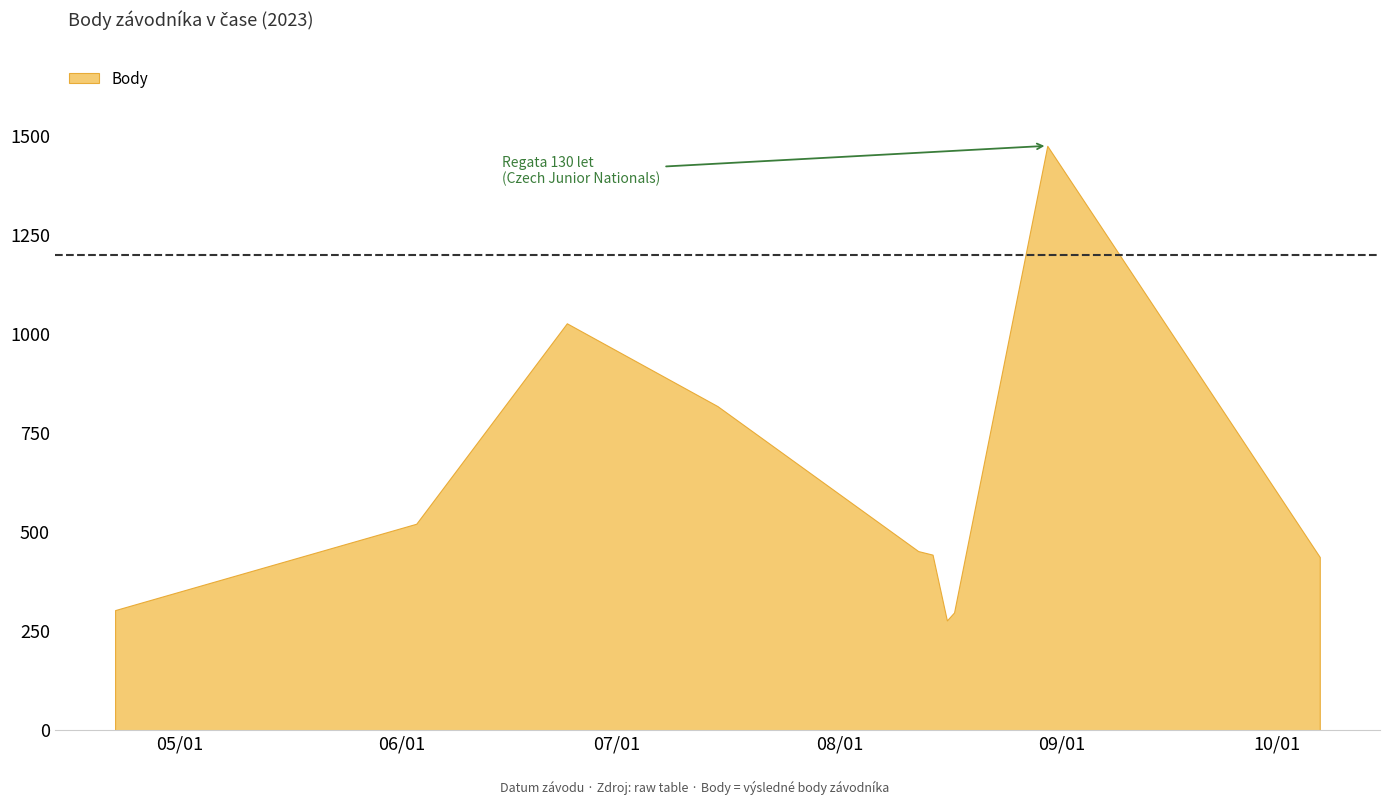

Rank the categories by value from highest to lowest.

2023-08-30, 2023-06-24, 2023-07-15, 2023-06-03, 2023-08-12, 2023-08-14, 2023-10-07, 2023-04-22, 2023-08-17, 2023-08-16